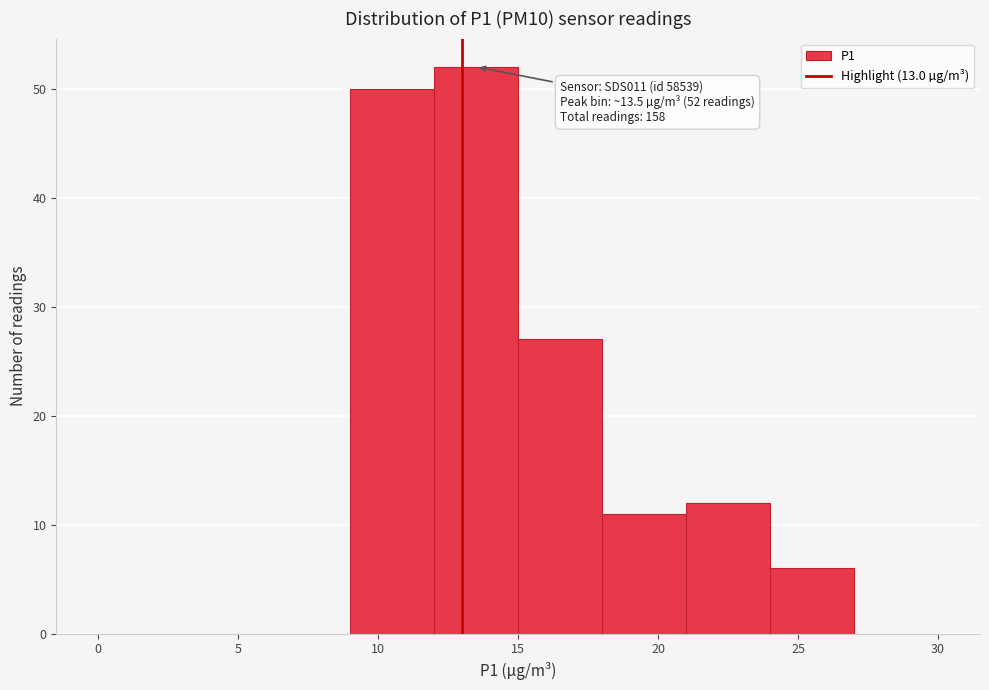

Over which range of the x-axis is the bar tallest?

12 to 15